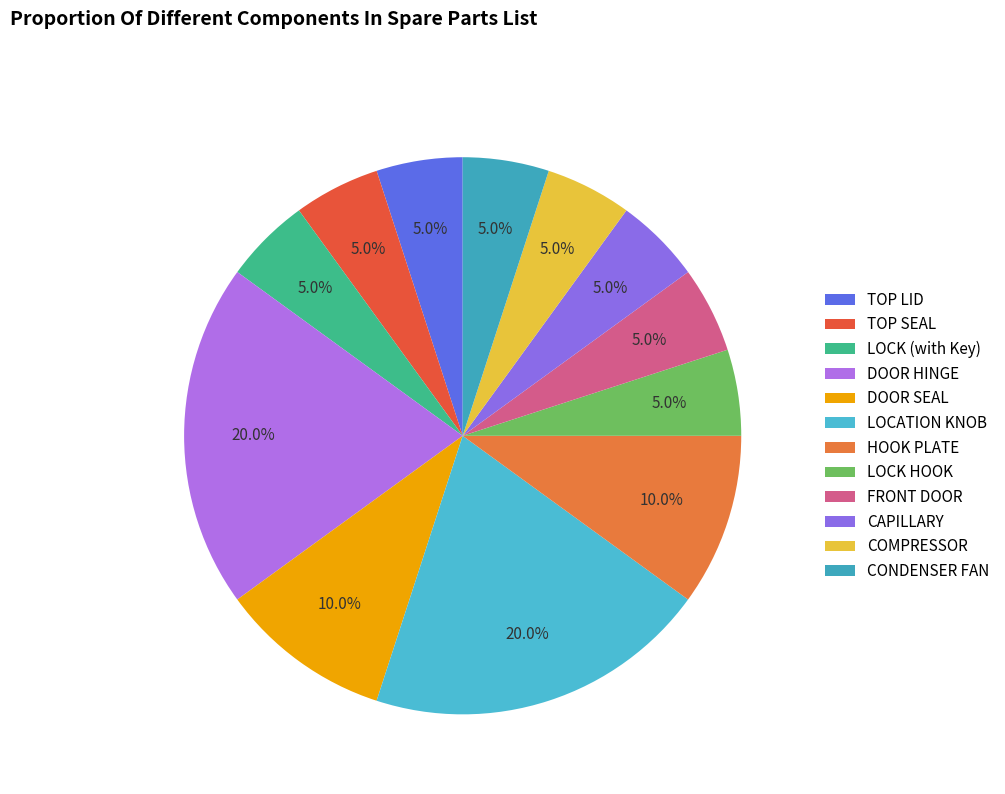

How many segments does this pie chart have?

12